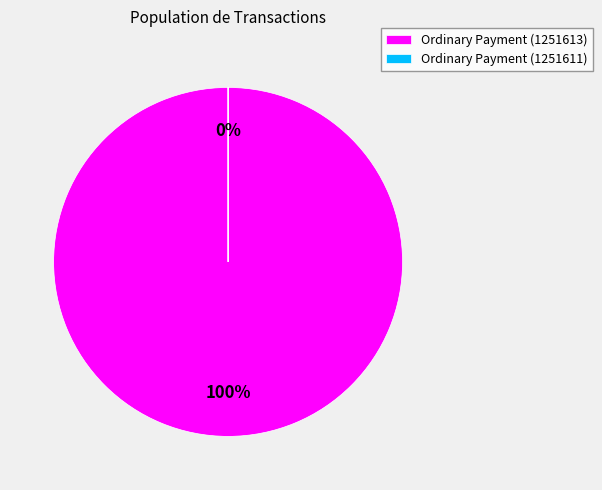

Between 1251611 and 1251613, which is larger?

1251613